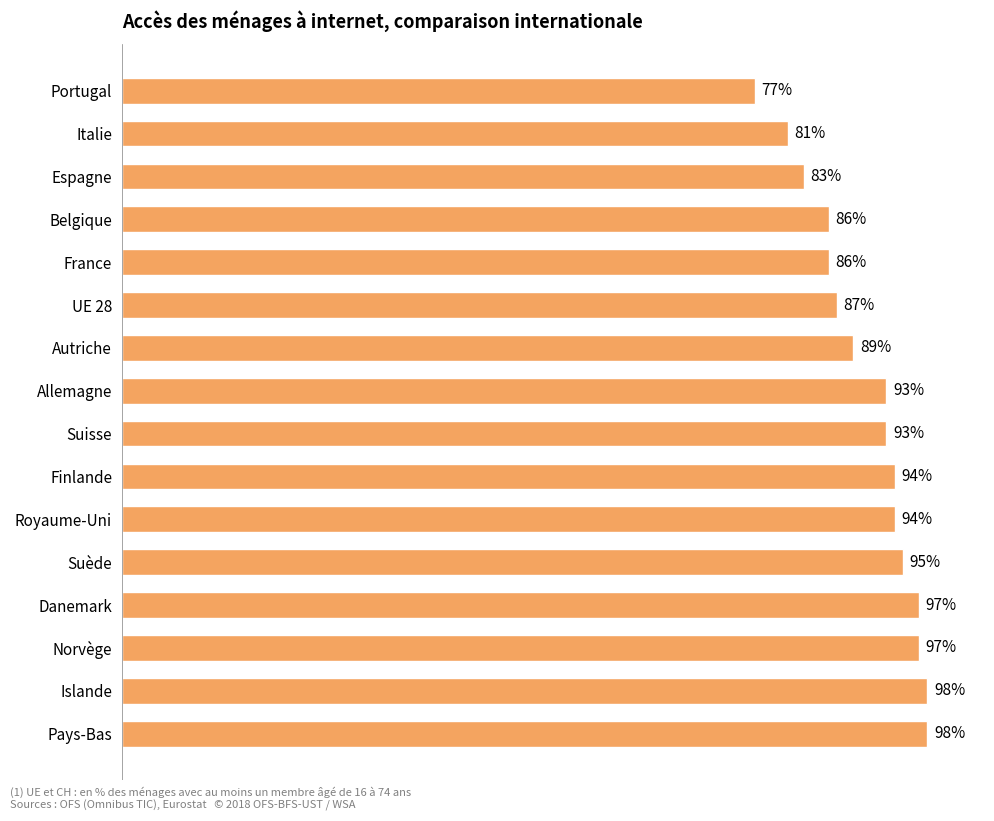

Which label corresponds to the smallest value in the chart?

Portugal